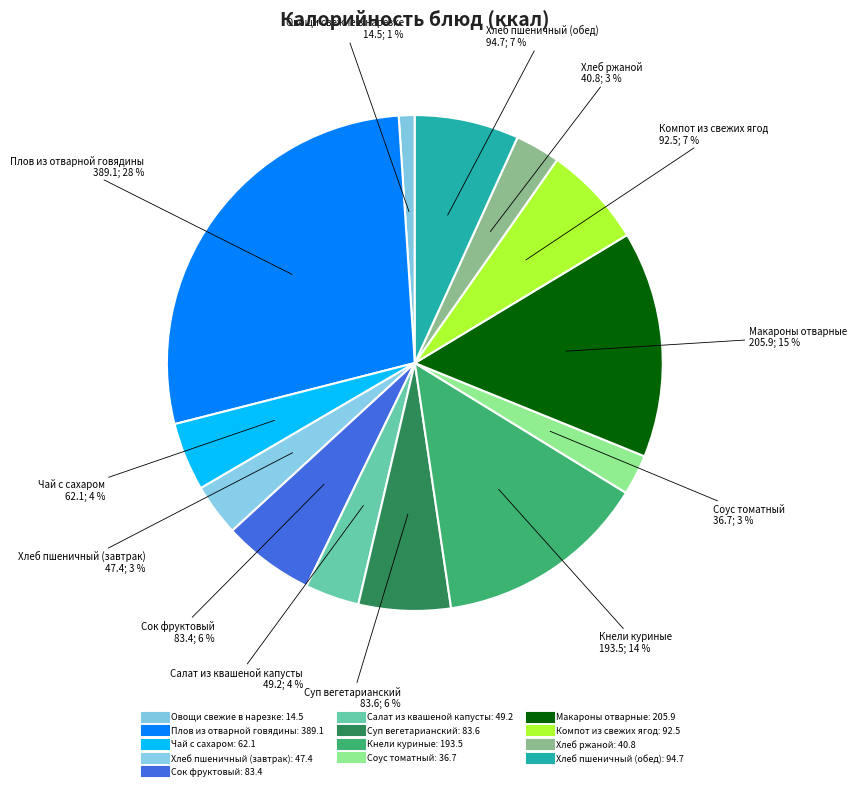

Which slice is the largest?

Плов из отварной говядины